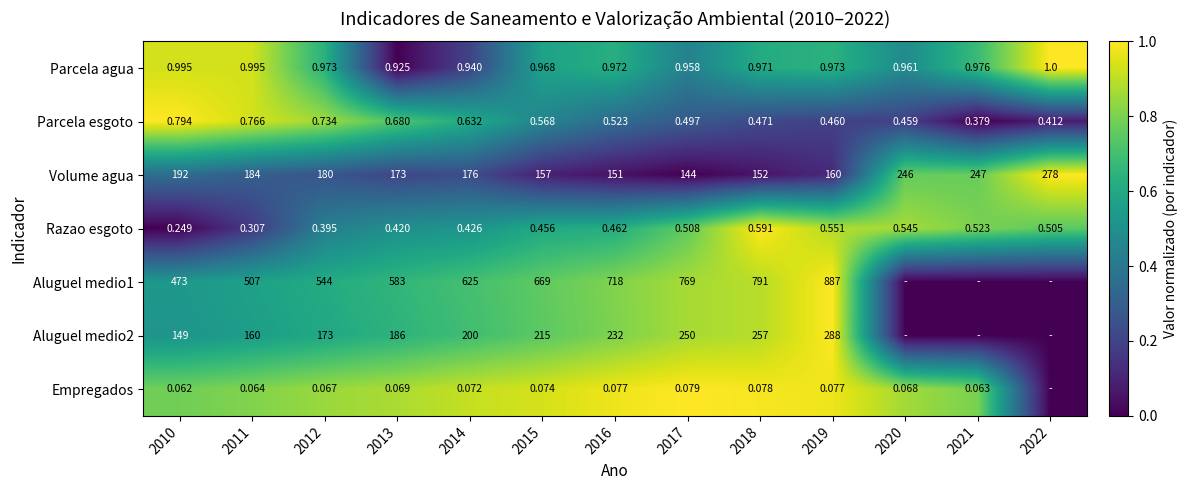

At which label is Aluguel medio1 closest to 0?

2020